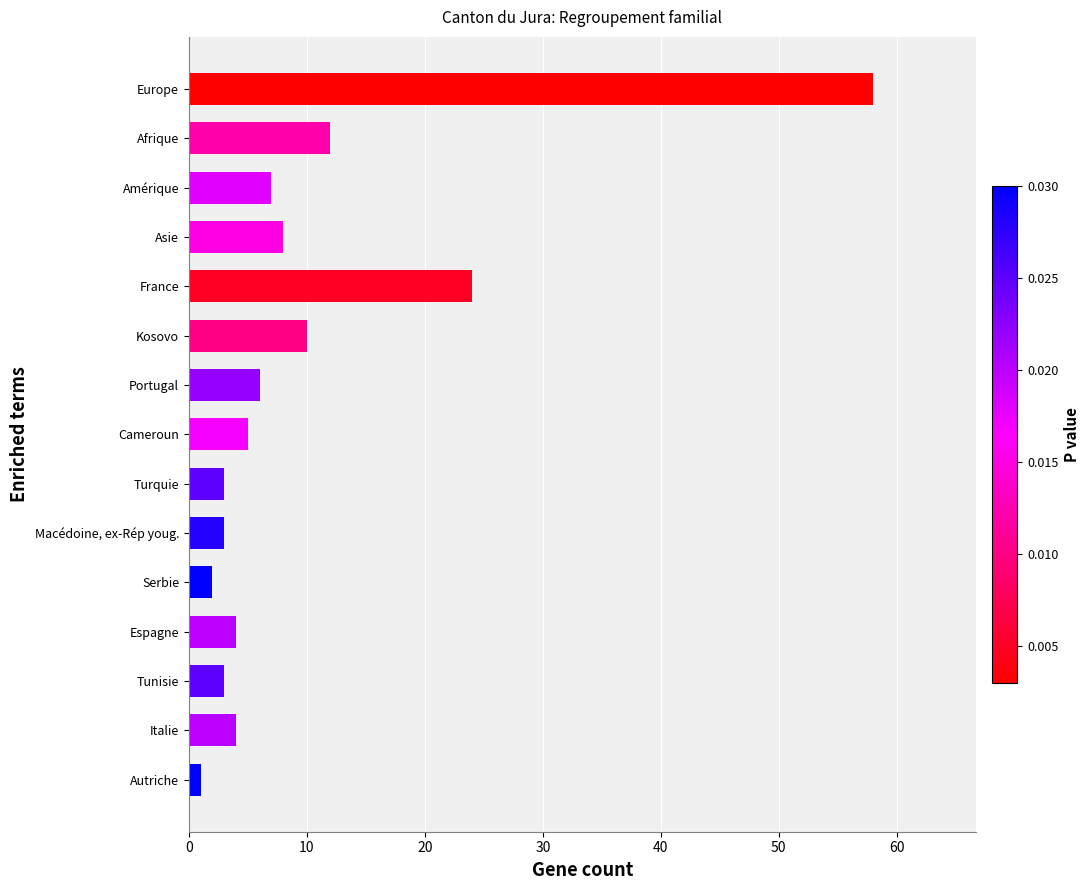

What is the greatest value displayed?

58